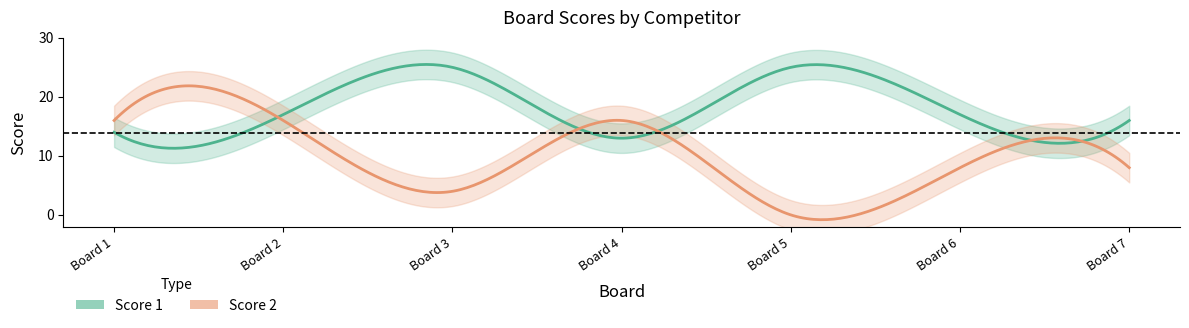

Between which two adjacent categories do Score 1 and Score 2 first intersect?

1 and 2